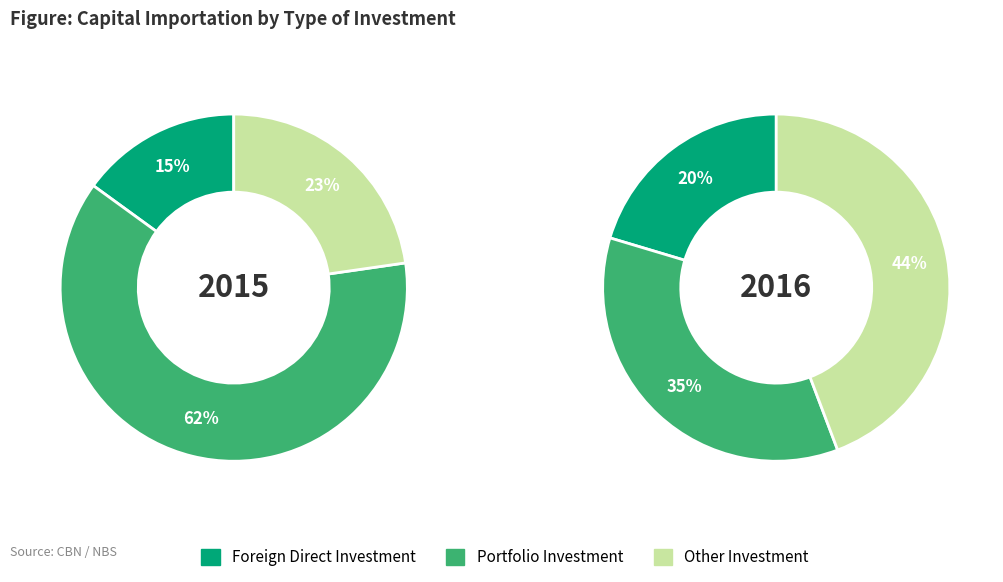

Count the number of slices in the pie.

3